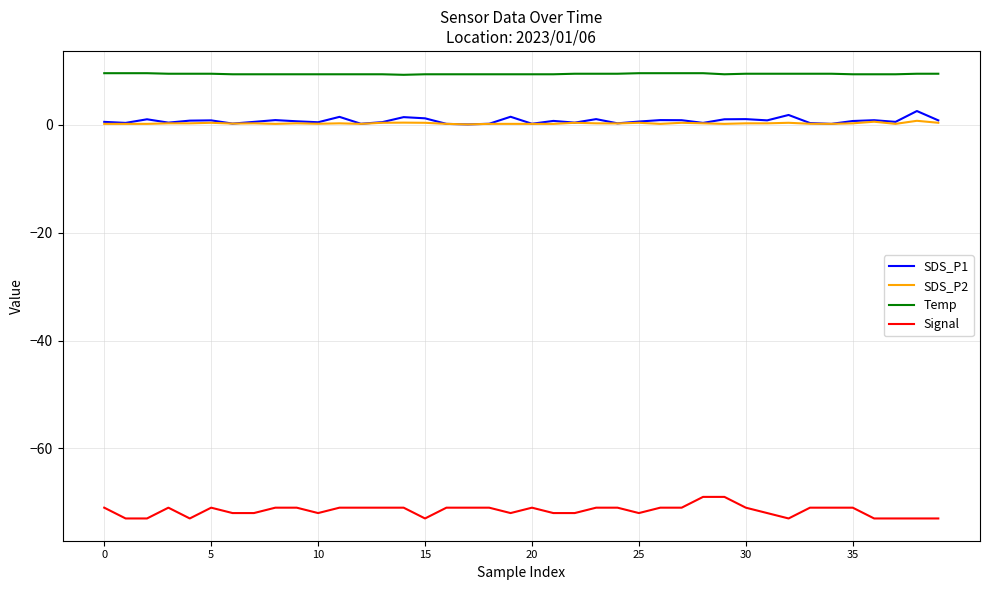

Which series has the largest total across all categories?

Temp